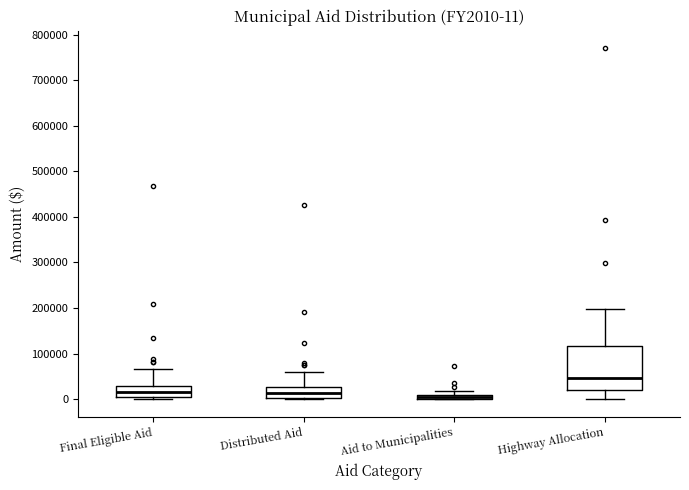

Comparing the boxes themselves (not the whiskers), which one is the tallest?

Highway Allocation